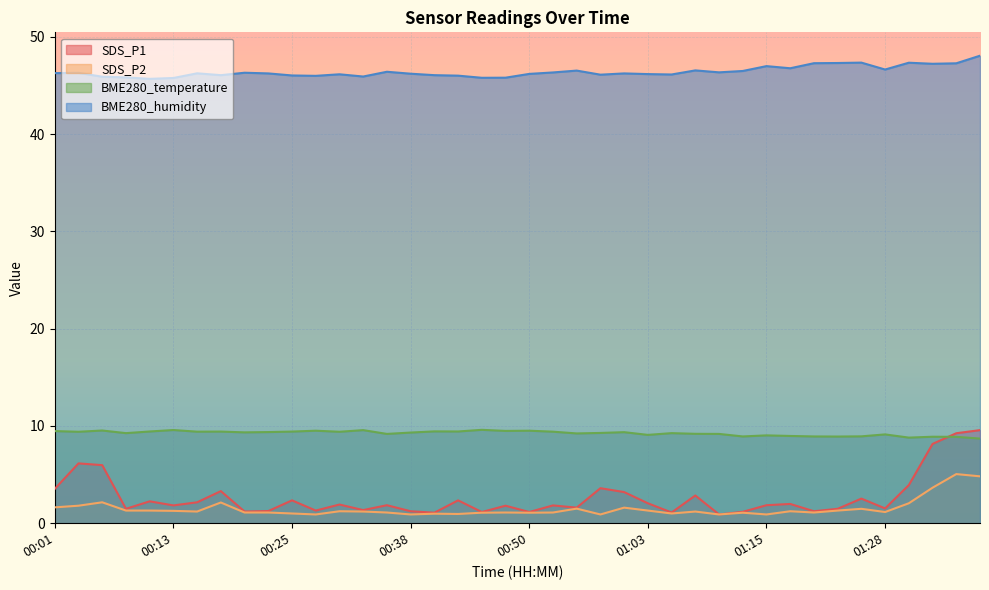

Does the chart display data point markers on the line(s)?

No